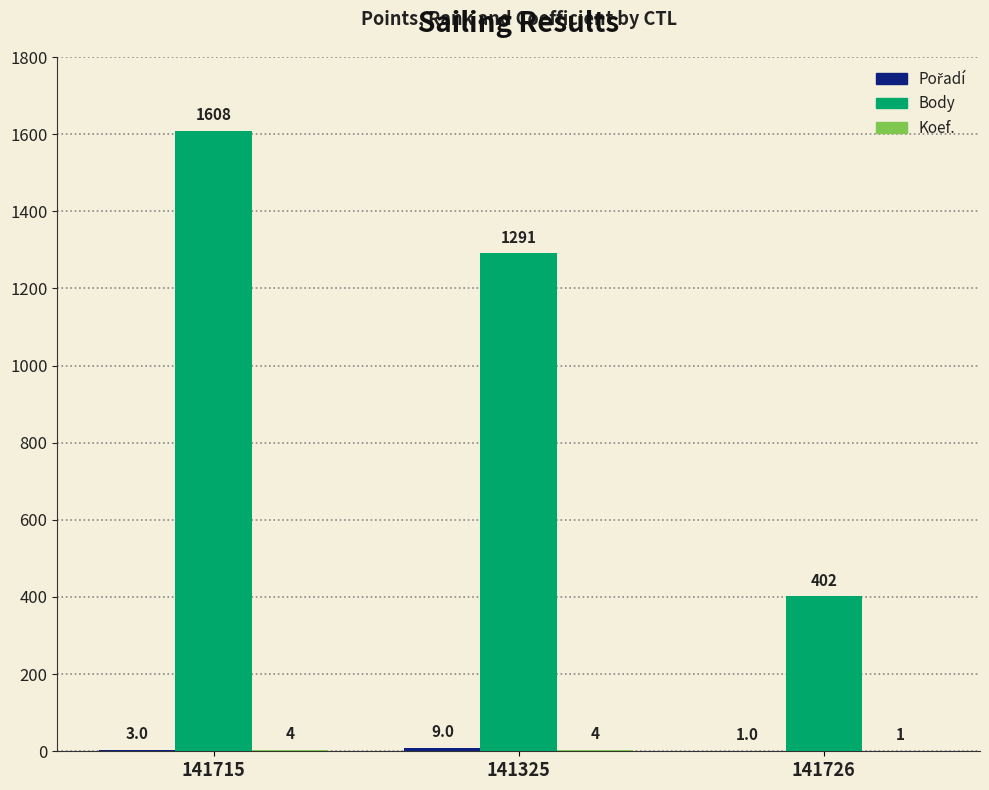

True or false: Body has a value of 1291 at 141325.

True